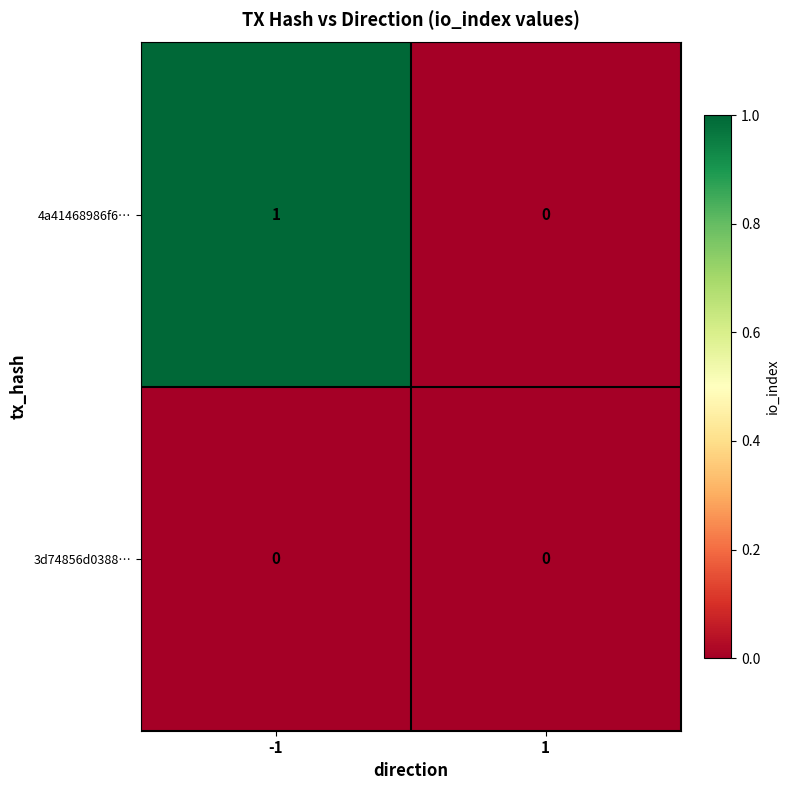

Which series changed the most between -1 and 1?

4a41468986f6…